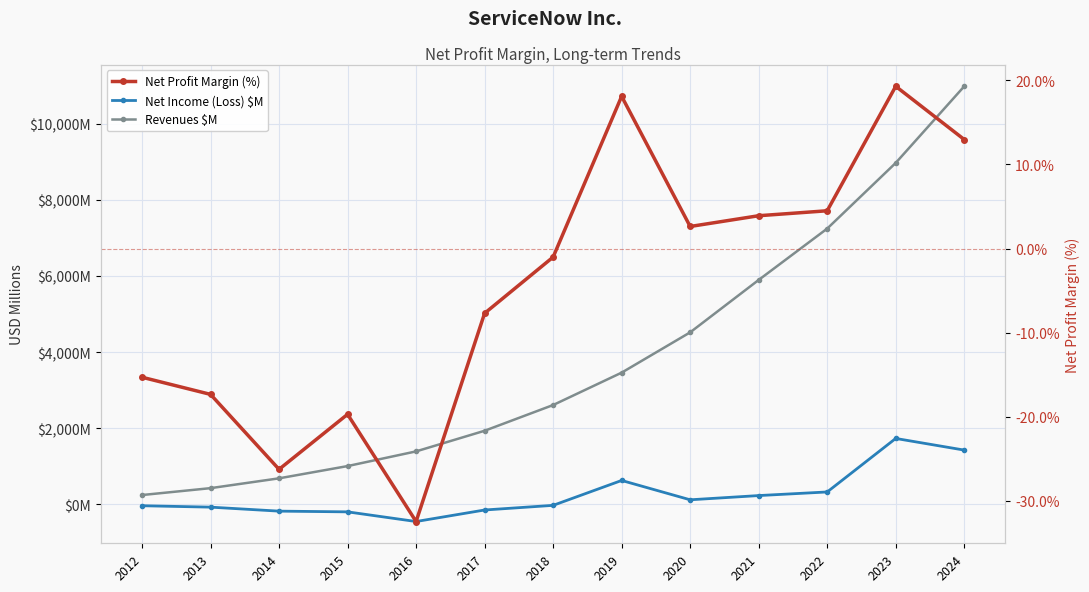

True or false: Net Income (Loss) $M and Revenues $M cross at least once.

False